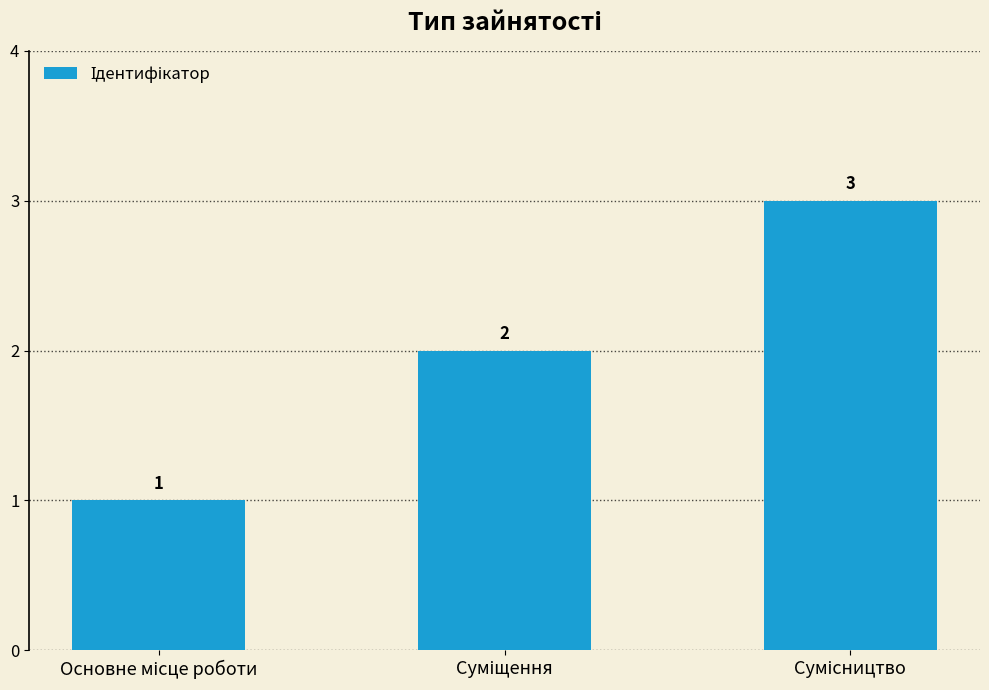

What is the difference between the maximum and minimum values?

2